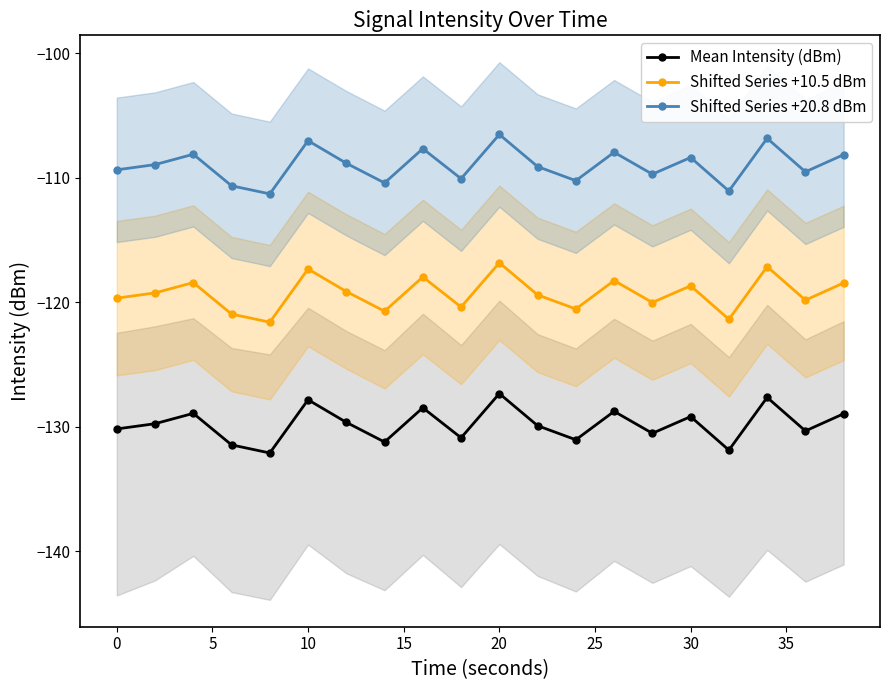

At how many categories does at least one series exceed -120?

20